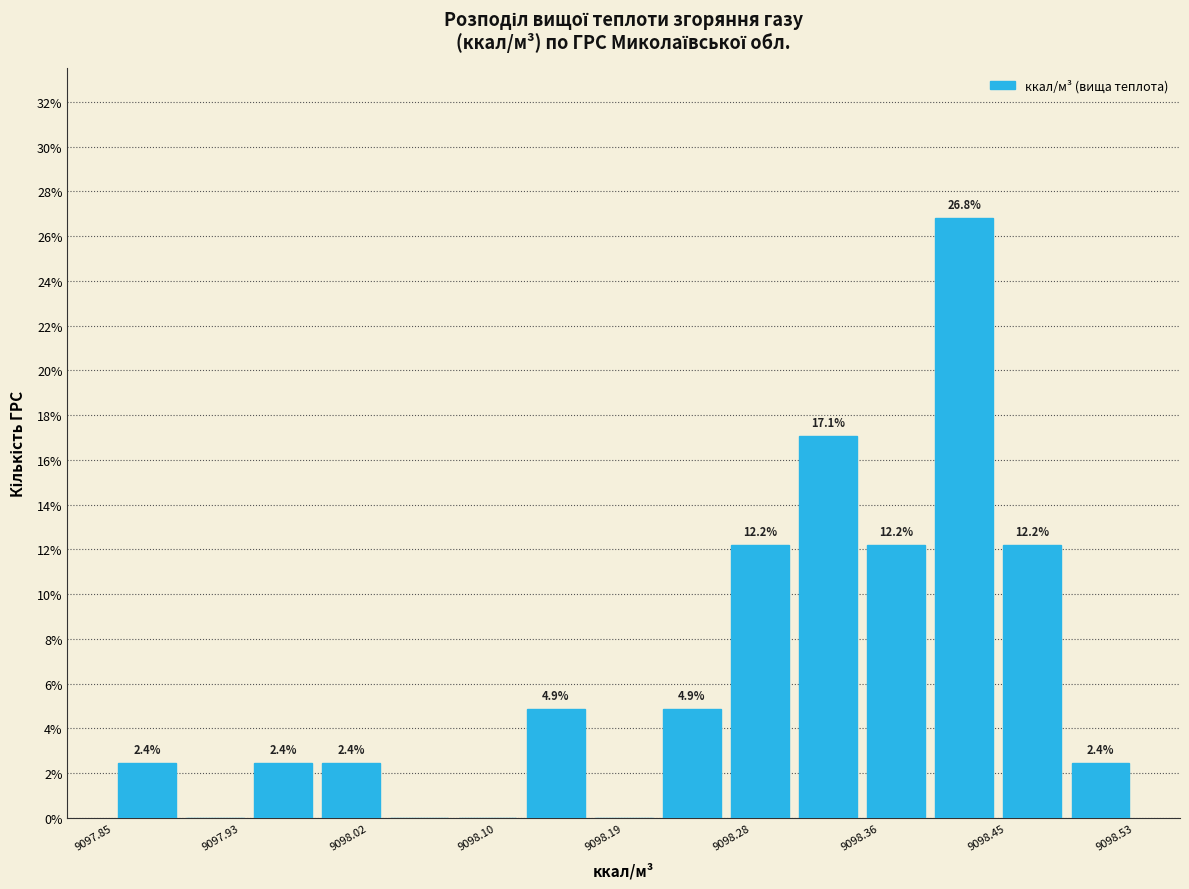

Over which range of the x-axis is the bar tallest?

9098.40 to 9098.44